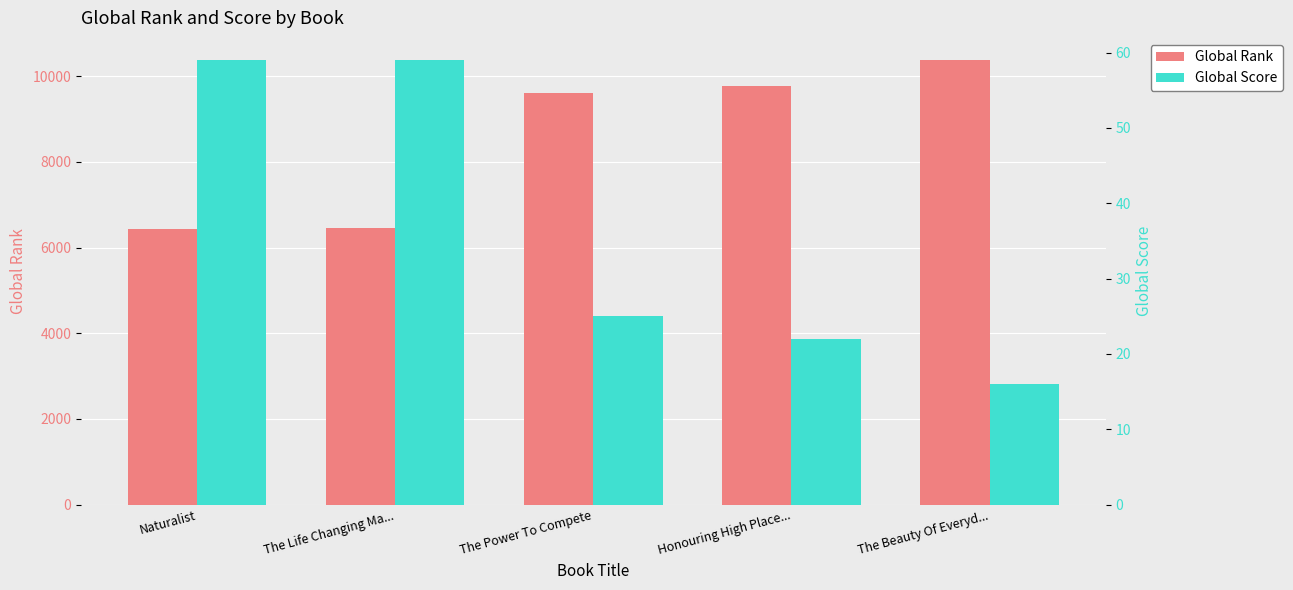

Rank the series by their maximum value, from highest to lowest.

Global Rank, Global Score